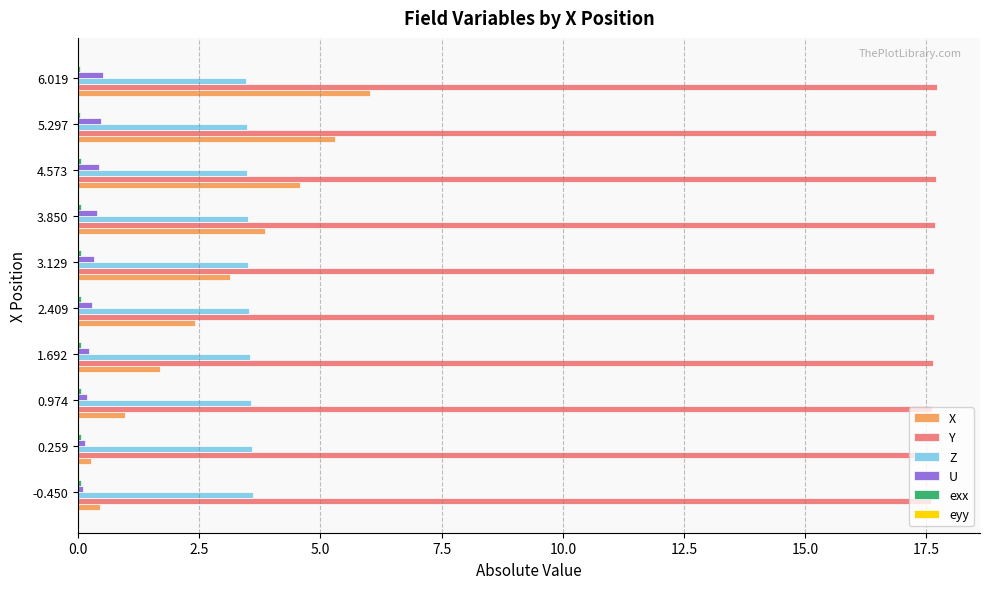

What is the greatest value displayed?

17.7